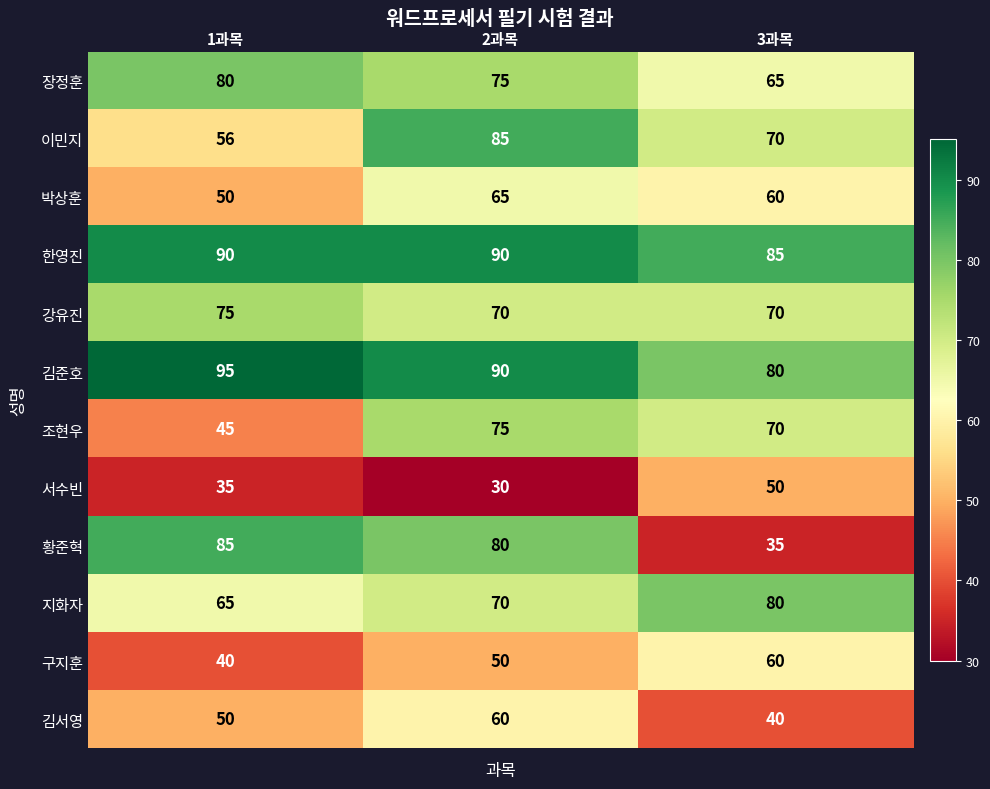

What is the total value across all series at 2과목?

840